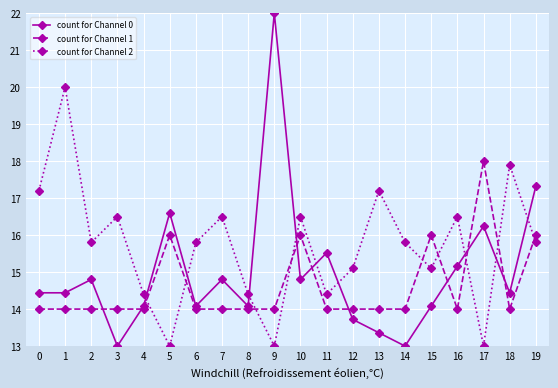

Reading right to left, what are all the values shown in this chart?

count for Channel 0: 17.3	14.4	16.2	15.2	14.1	13.0	13.4	13.7	15.5	14.8	22.0	14.1	14.8	14.1	16.6	14.1	13.0	14.8	14.4	14.4
count for Channel 1: 16.0	14.0	18.0	14.0	16.0	14.0	14.0	14.0	14.0	16.0	14.0	14.0	14.0	14.0	16.0	14.0	14.0	14.0	14.0	14.0
count for Channel 2: 15.8	17.9	13.0	16.5	15.1	15.8	17.2	15.1	14.4	16.5	13.0	14.4	16.5	15.8	13.0	14.4	16.5	15.8	20.0	17.2